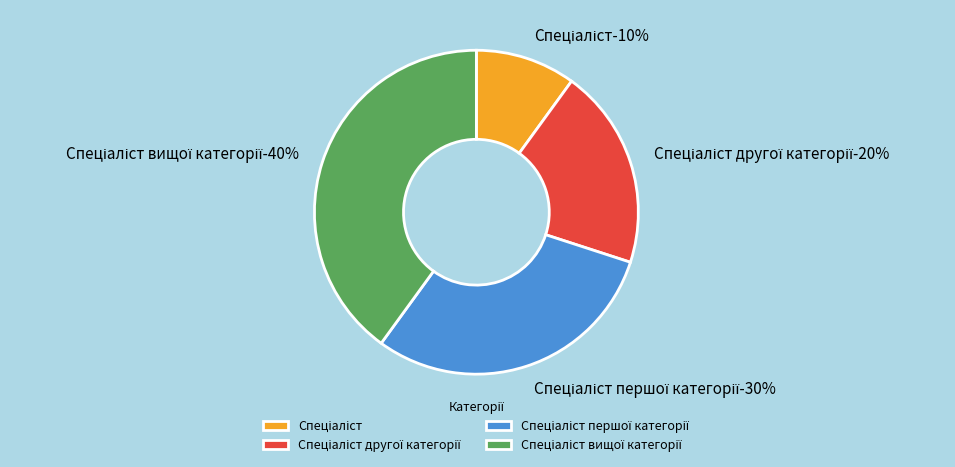

True or false: Спеціаліст першої категорії accounts for 38% of the total.

False